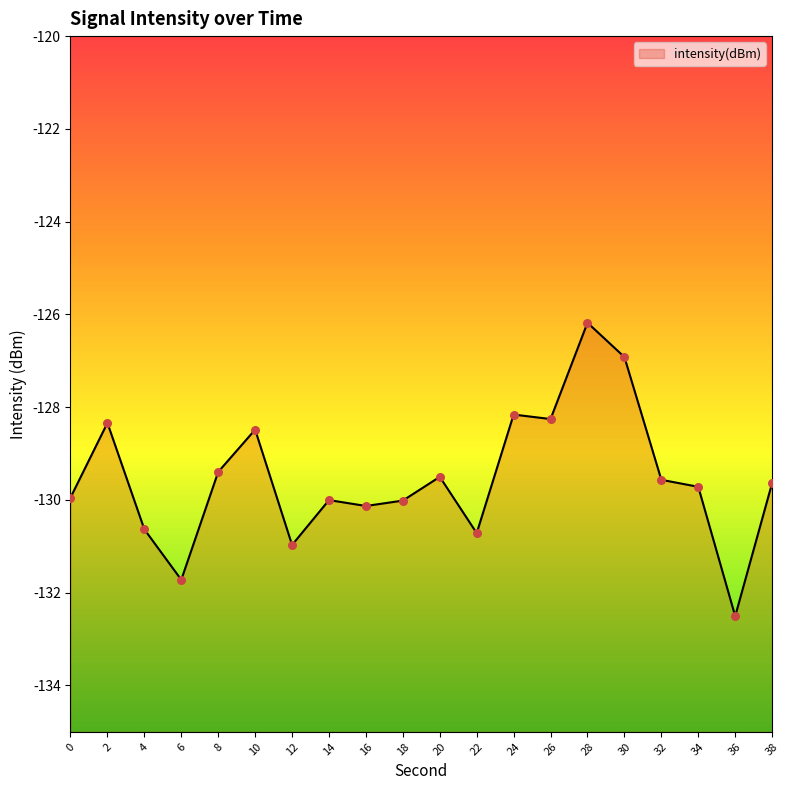

Which has a higher value, 6 or 24?

24